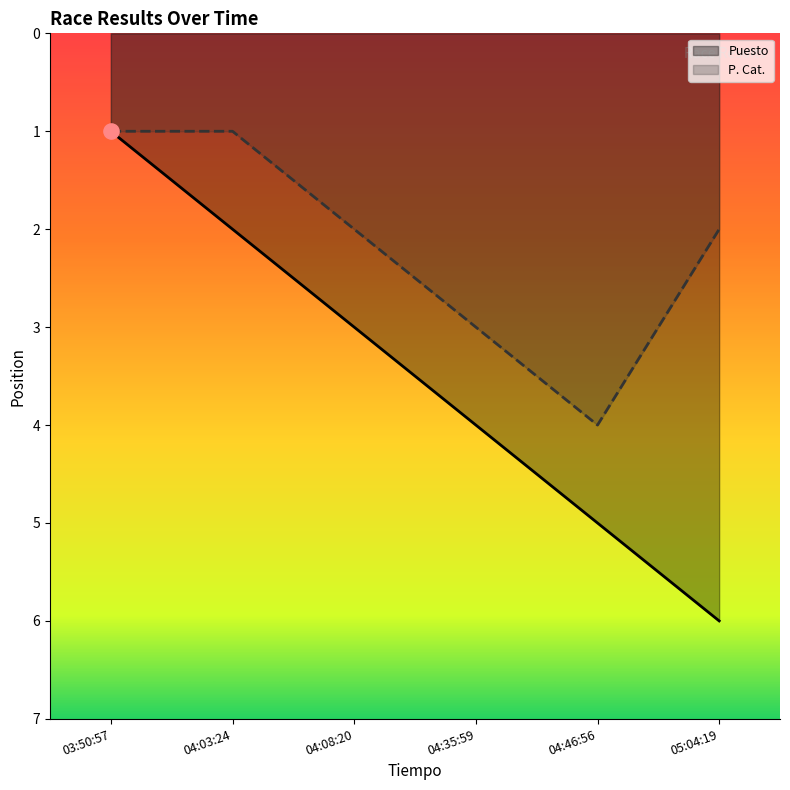

Which series contains the lowest Y value?

Puesto